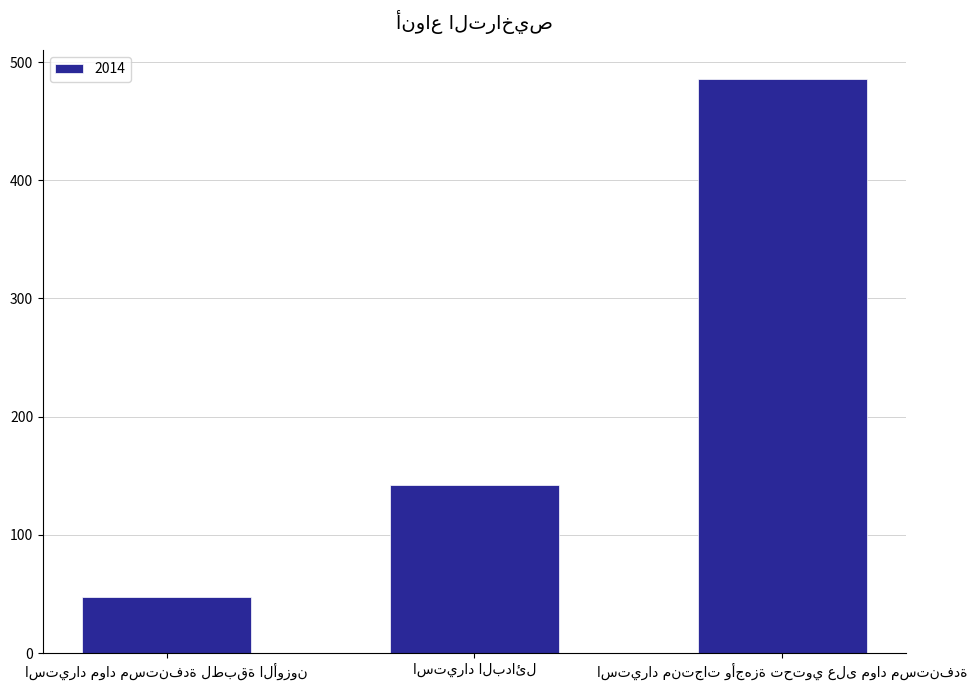

What is the value of the 1st bar from the left?

47